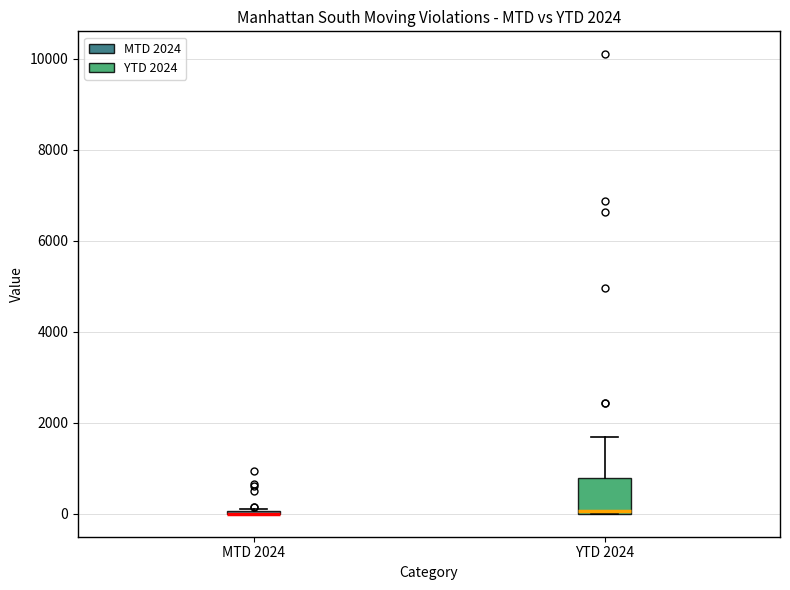

Comparing the boxes themselves (not the whiskers), which one is the tallest?

YTD 2024